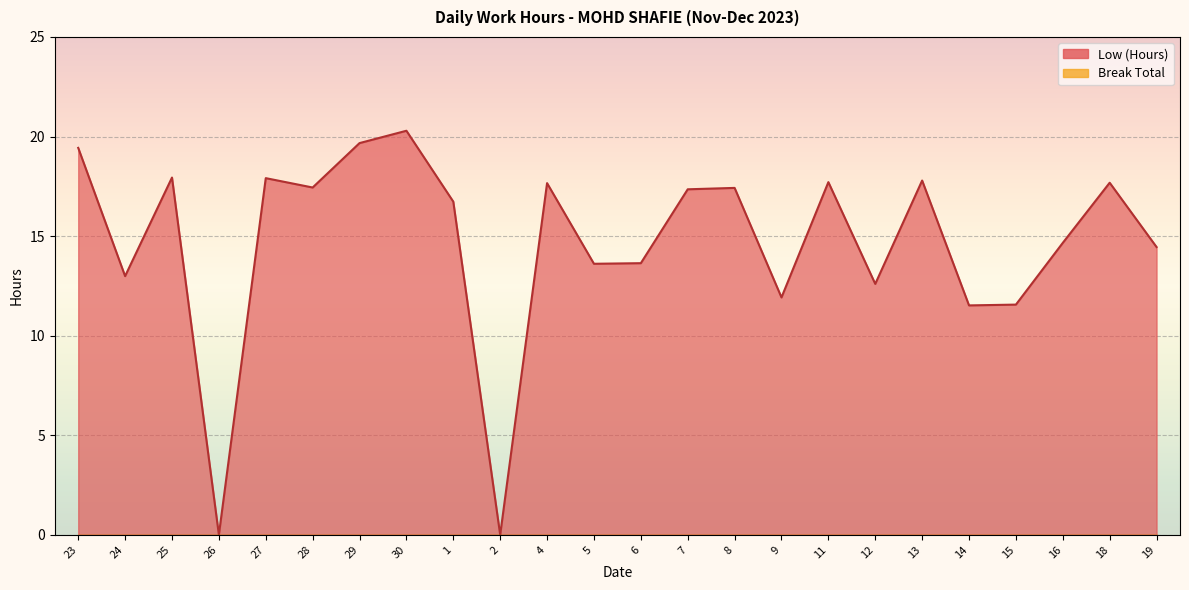

What is the change in value from 28 to 6?

-3.8